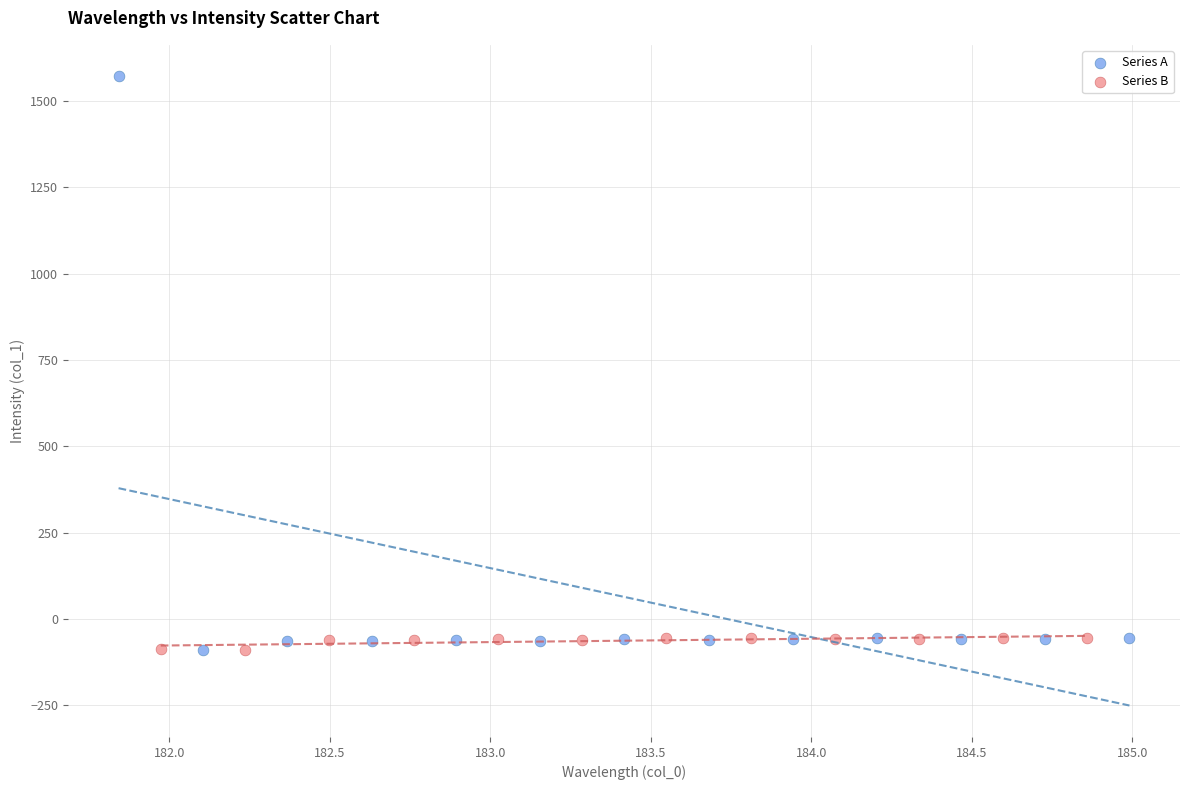

Which series contains the highest Y value?

Series A